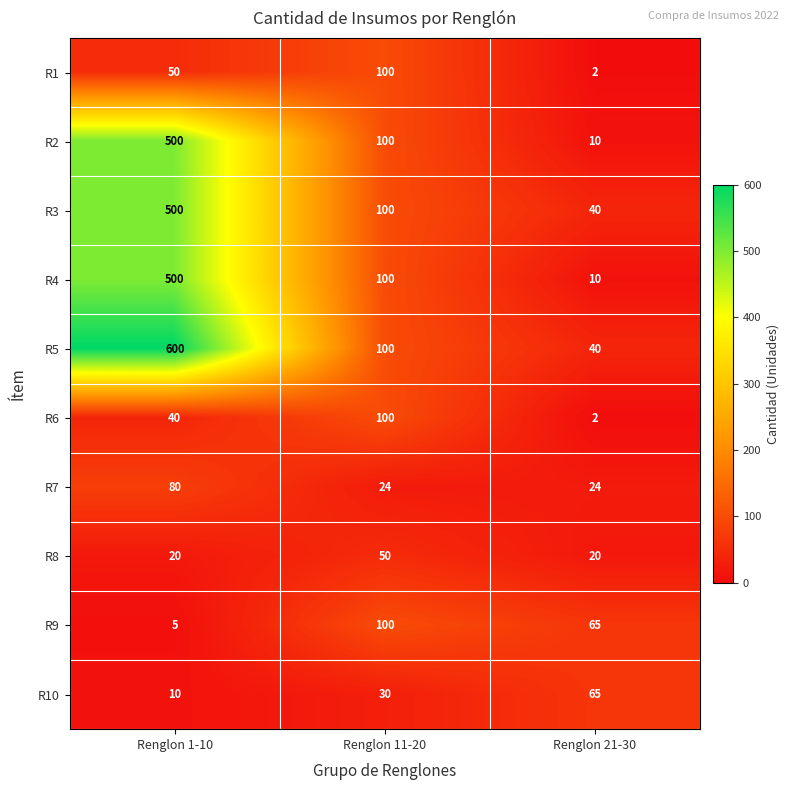

Which series has the largest range (max minus min)?

R5